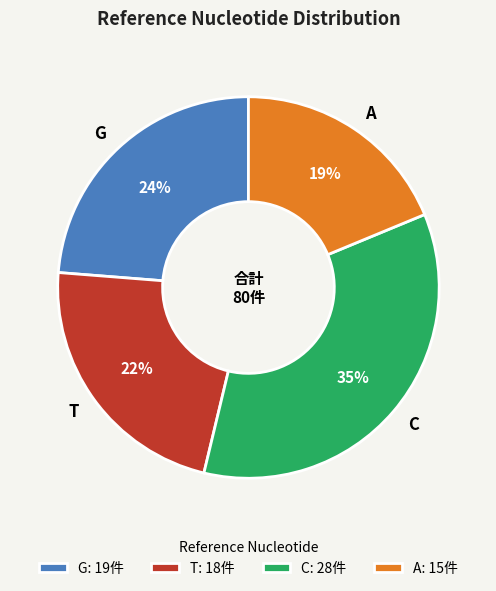

Is there any slice that represents more than half of the pie?

No